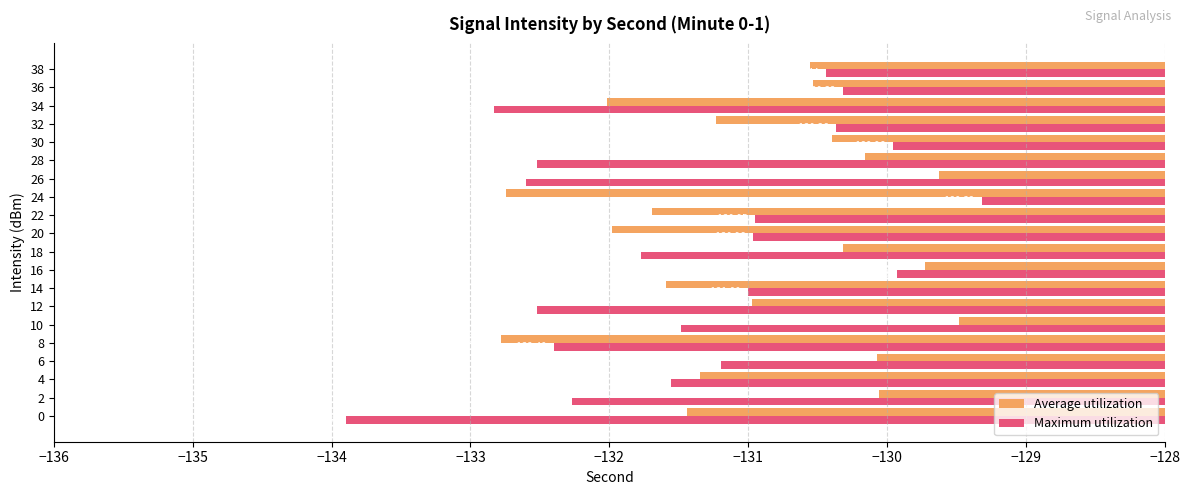

List the labels in order of Average utilization value, largest first.

10, 26, 16, 2, 6, 28, 18, 30, 36, 38, 12, 32, 4, 0, 14, 22, 20, 34, 24, 8